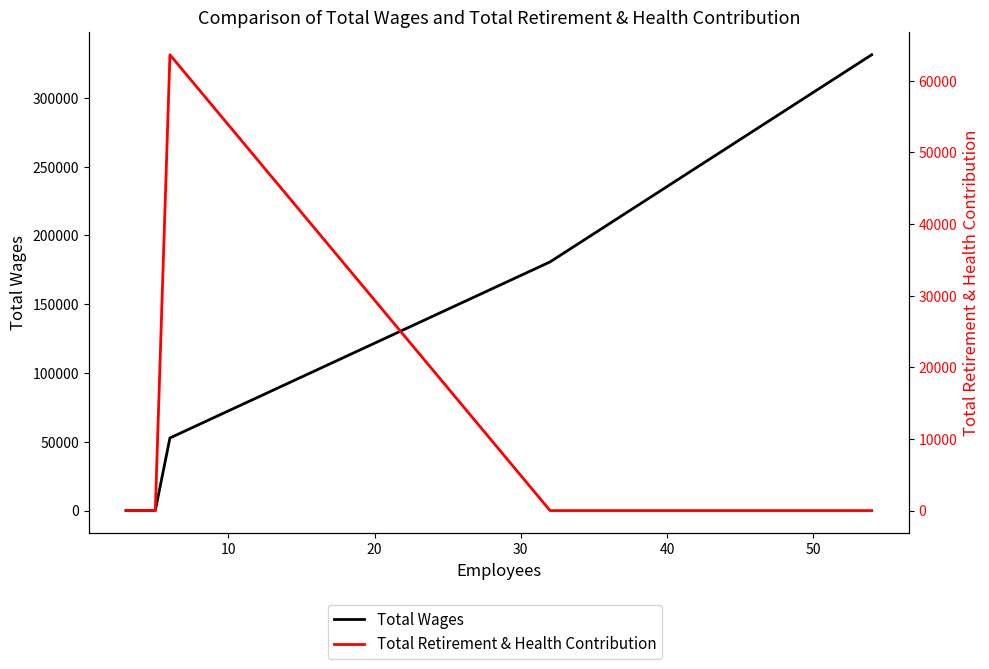

True or false: Total Retirement & Health Contribution and Total Wages cross at least once.

True